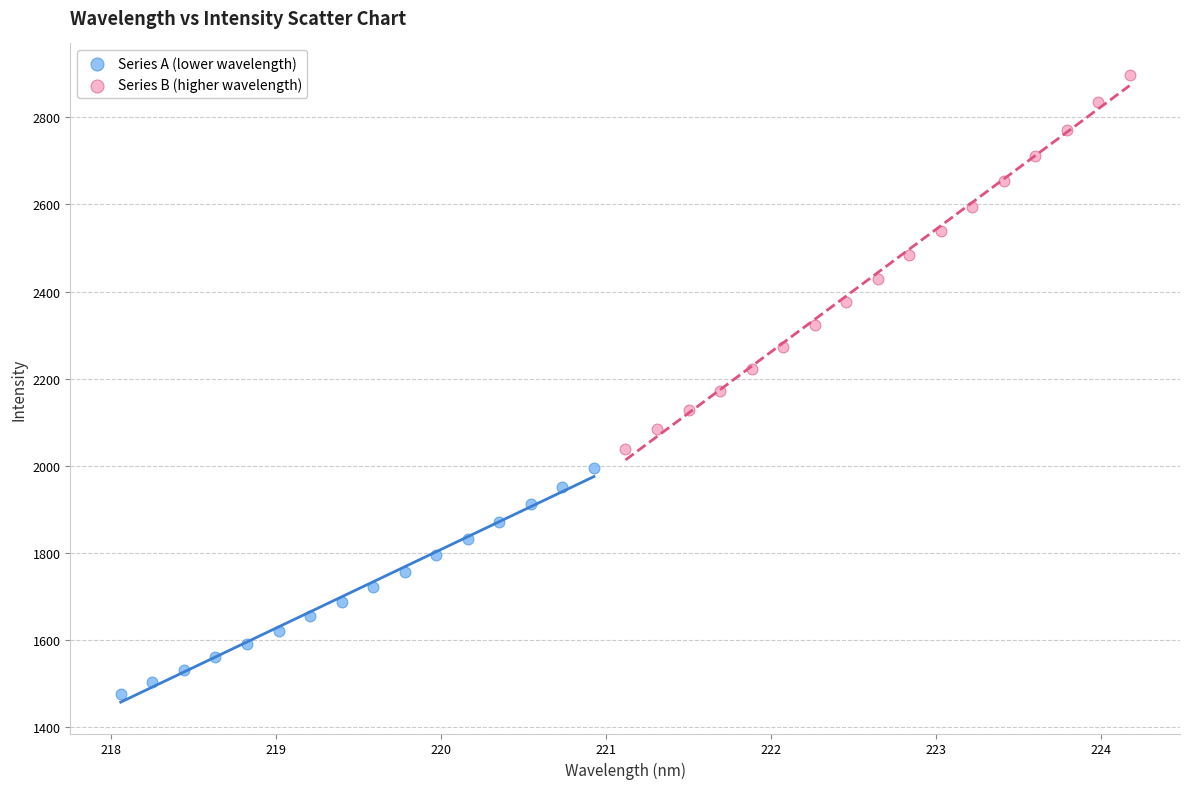

Which series contains the lowest Y value?

Series A (lower wavelength)